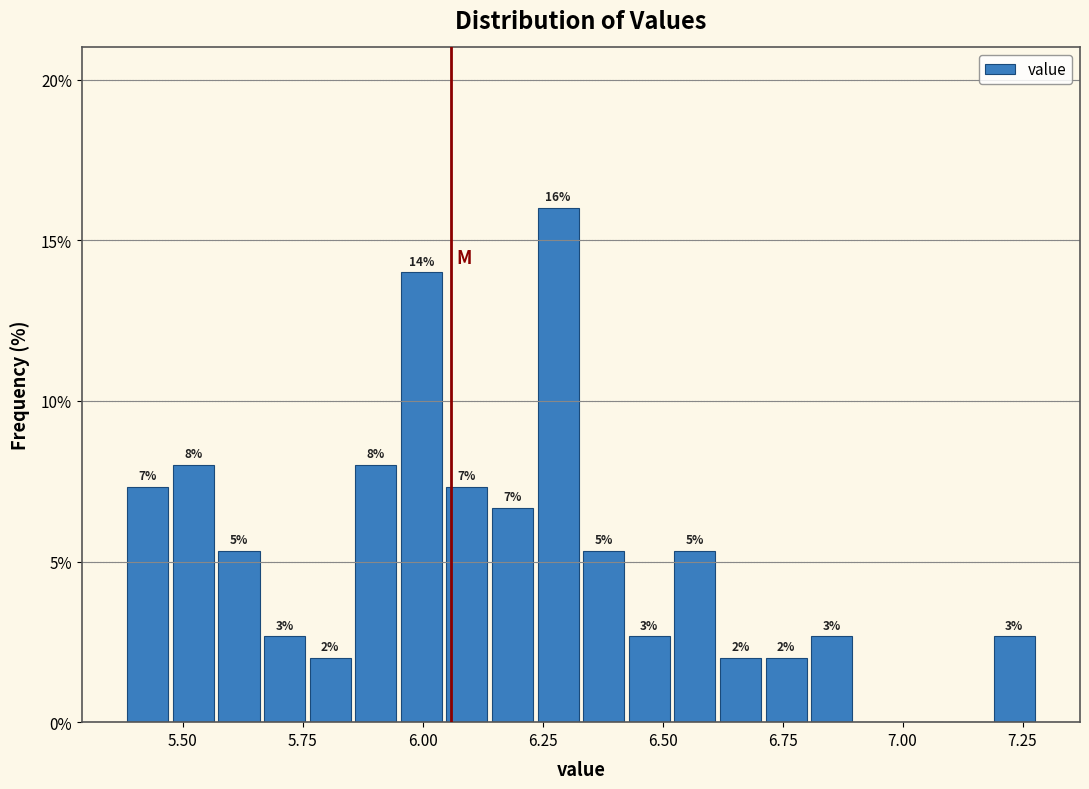

Read against the x-axis, roughly where is the centre of the tallest bar?

6.30